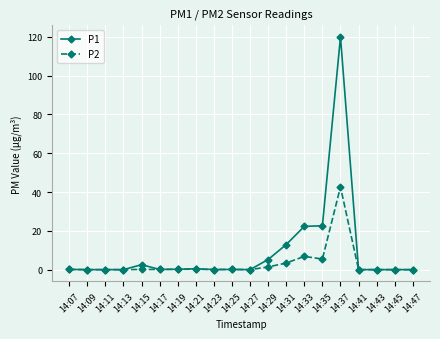

Rank the series by their average value, from highest to lowest.

P1, P2